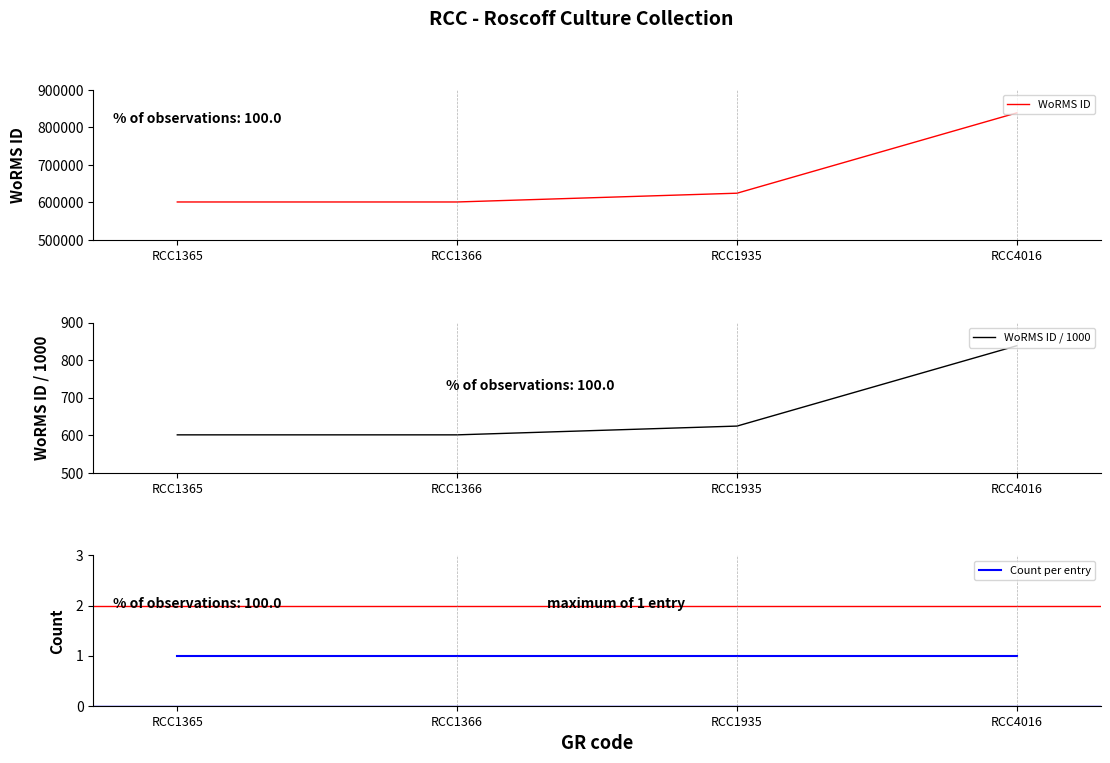

Does the chart display data point markers on the line(s)?

No